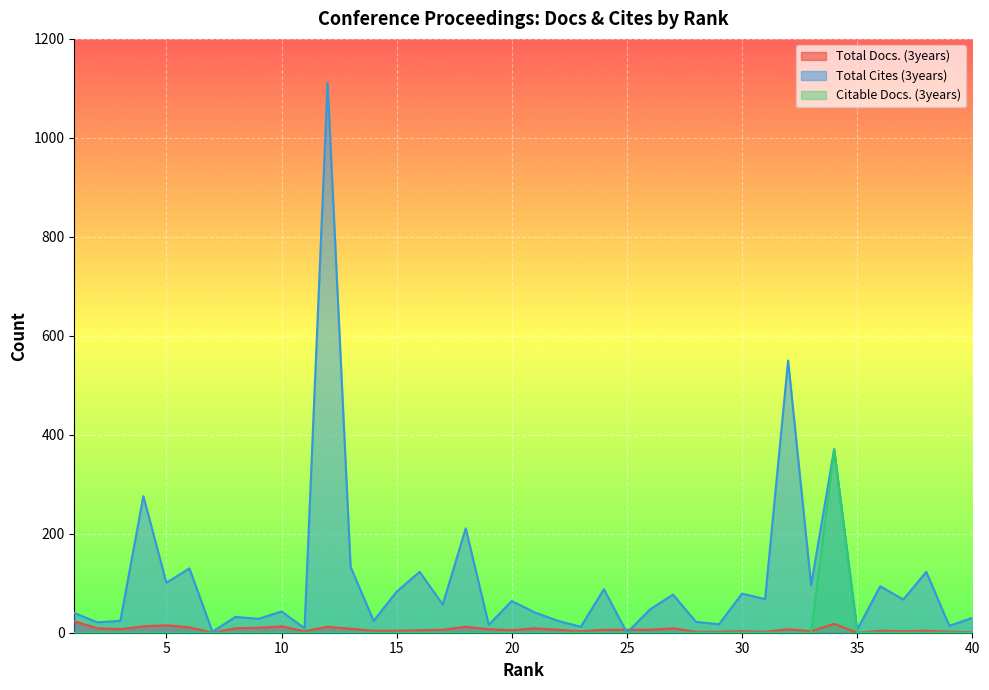

What is the difference between the Total Docs. (3years) values at 20 and 6?

6